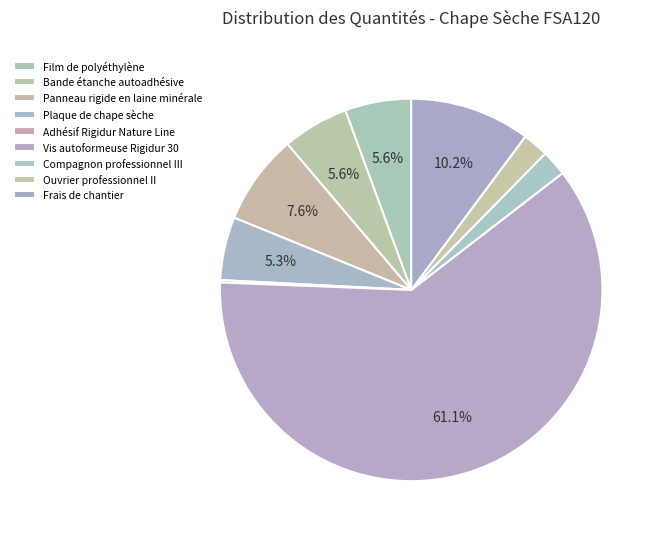

Is it true that Plaque de chape sèche is 5% of the pie?

True